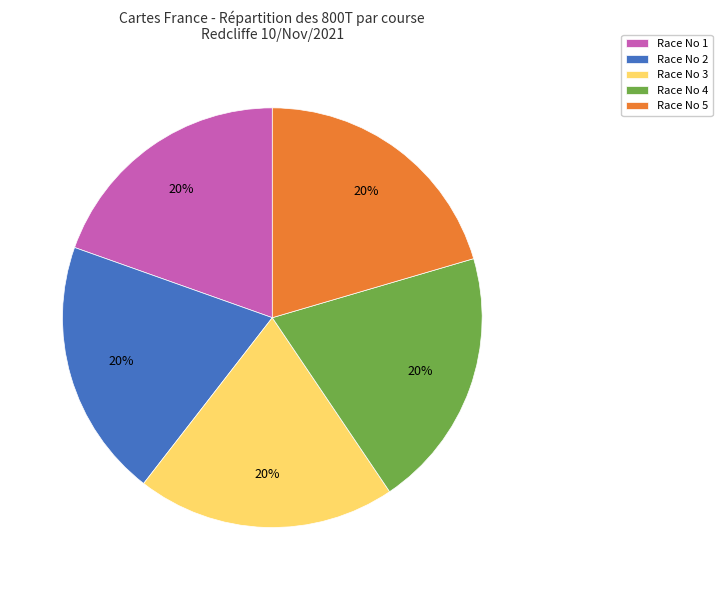

To the nearest percent, what is the combined percentage of Race No 3 and Race No 2?

40%